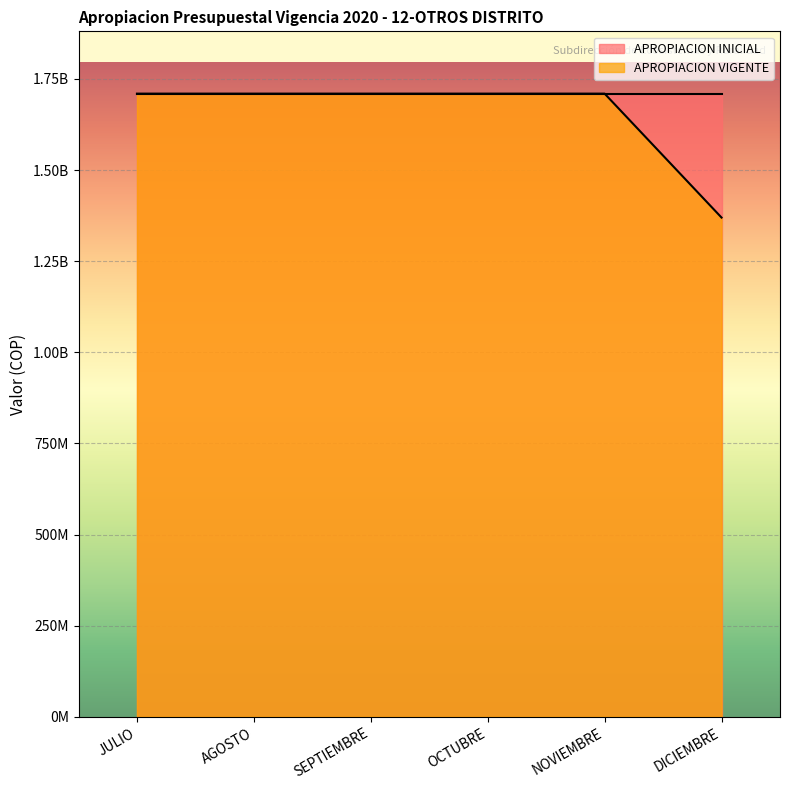

Read the value at DICIEMBRE.

1369505401